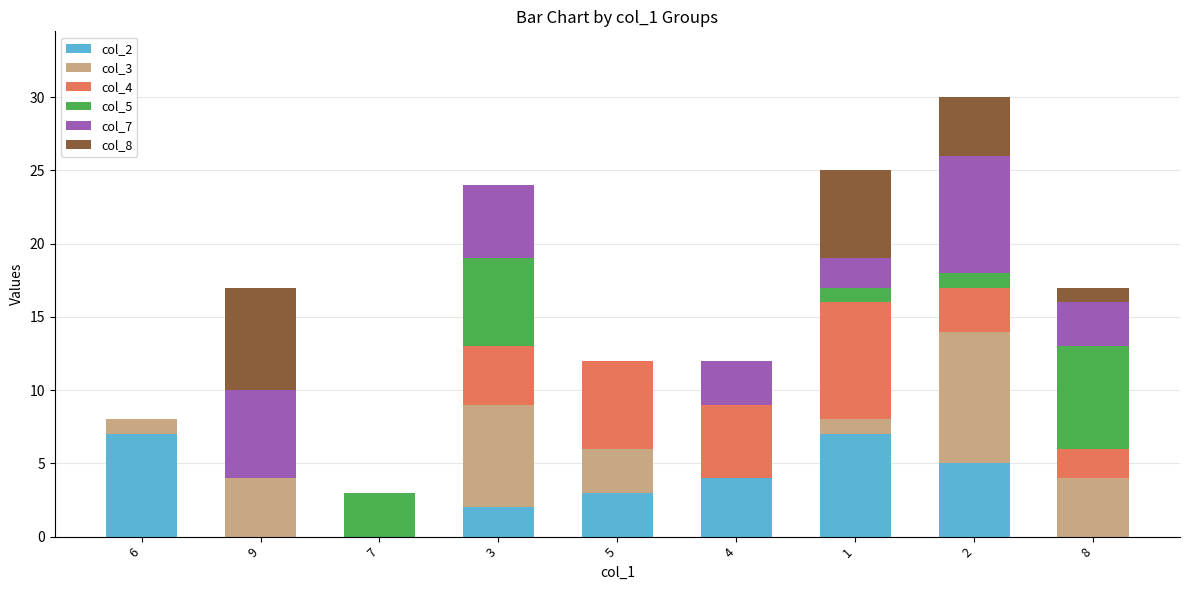

Which series has the largest total across all categories?

col_3